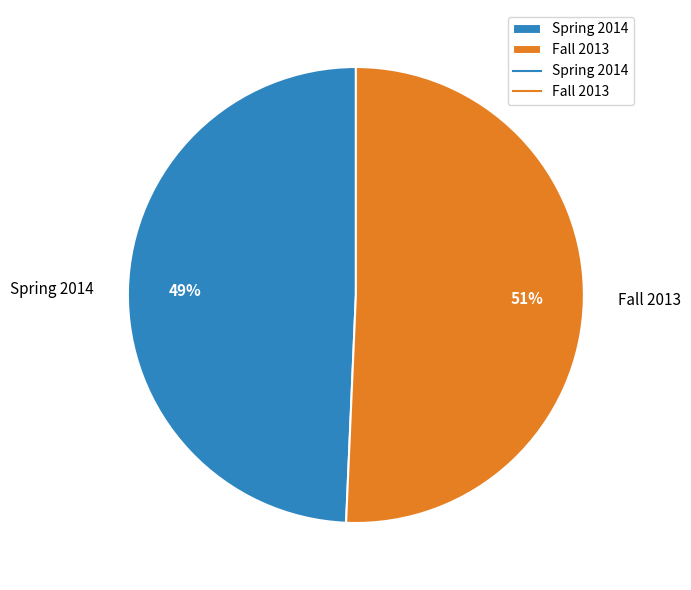

Is the sum of Spring 2014 and Fall 2013 greater than half?

Yes